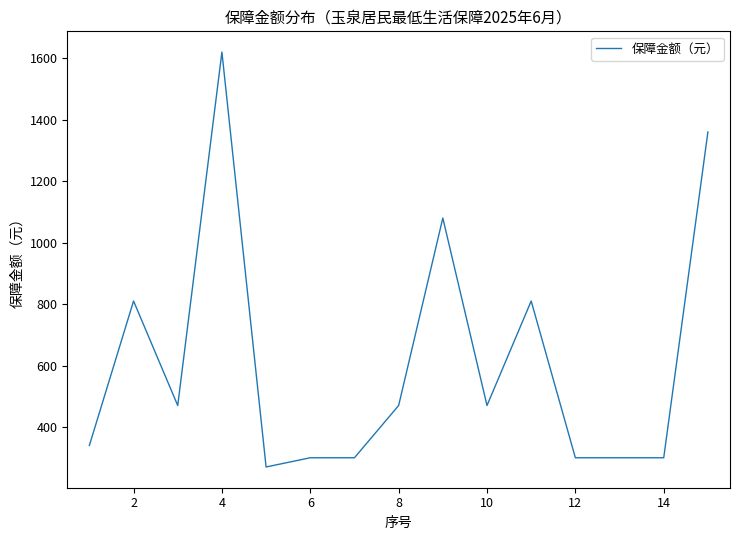

What is the smallest value displayed?

270